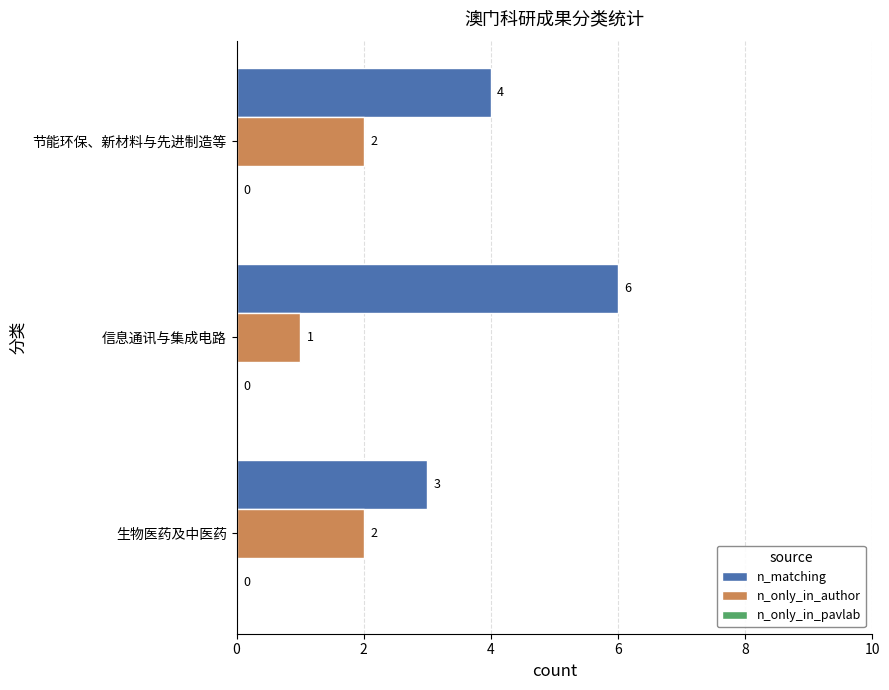

Rank the series by their maximum value, from highest to lowest.

n_matching, n_only_in_author